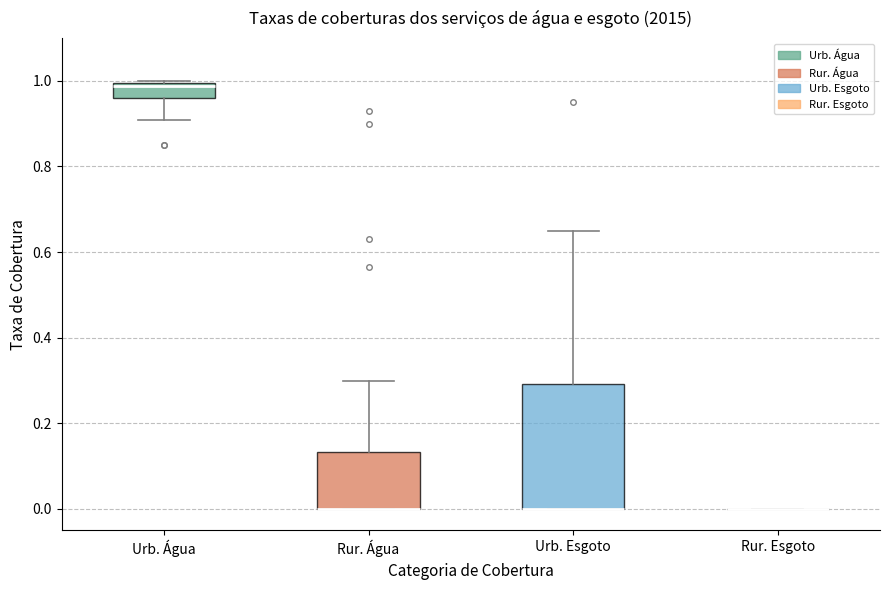

Reading left to right, transcribe this box plot: for each box, give where its median line is, the range the box spans, and where its two whiskers end, as read against the y-axis. The values are not printed on the chart, so give them approximately, as read against the axis.

Urb. Água: median 0.98, box 0.96 to 1.00, whiskers 0.90 to 1.00
Rur. Água: median 0.00 (drawn on the box's lower edge), box 0.00 to 0.14, whiskers 0.00 to 0.30
Urb. Esgoto: median 0.00 (drawn on the box's lower edge), box 0.00 to 0.30, whiskers 0.00 to 0.66
Rur. Esgoto: box collapsed to a line at 0.00, whiskers 0.00 to 0.00